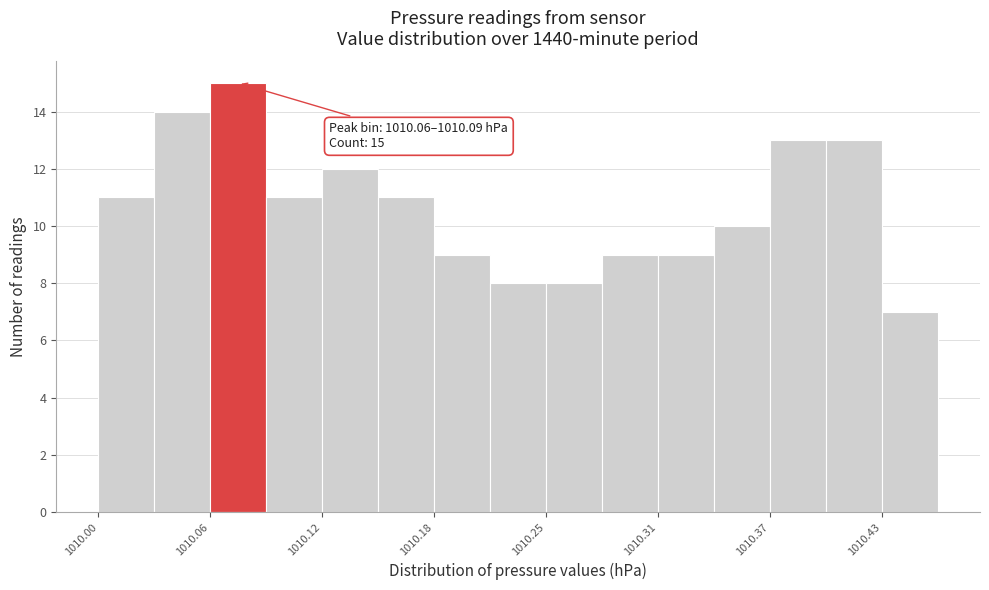

Around what value on the x-axis is the tallest bar? Give the approximate position of its centre, as read against the axis.

1010.08